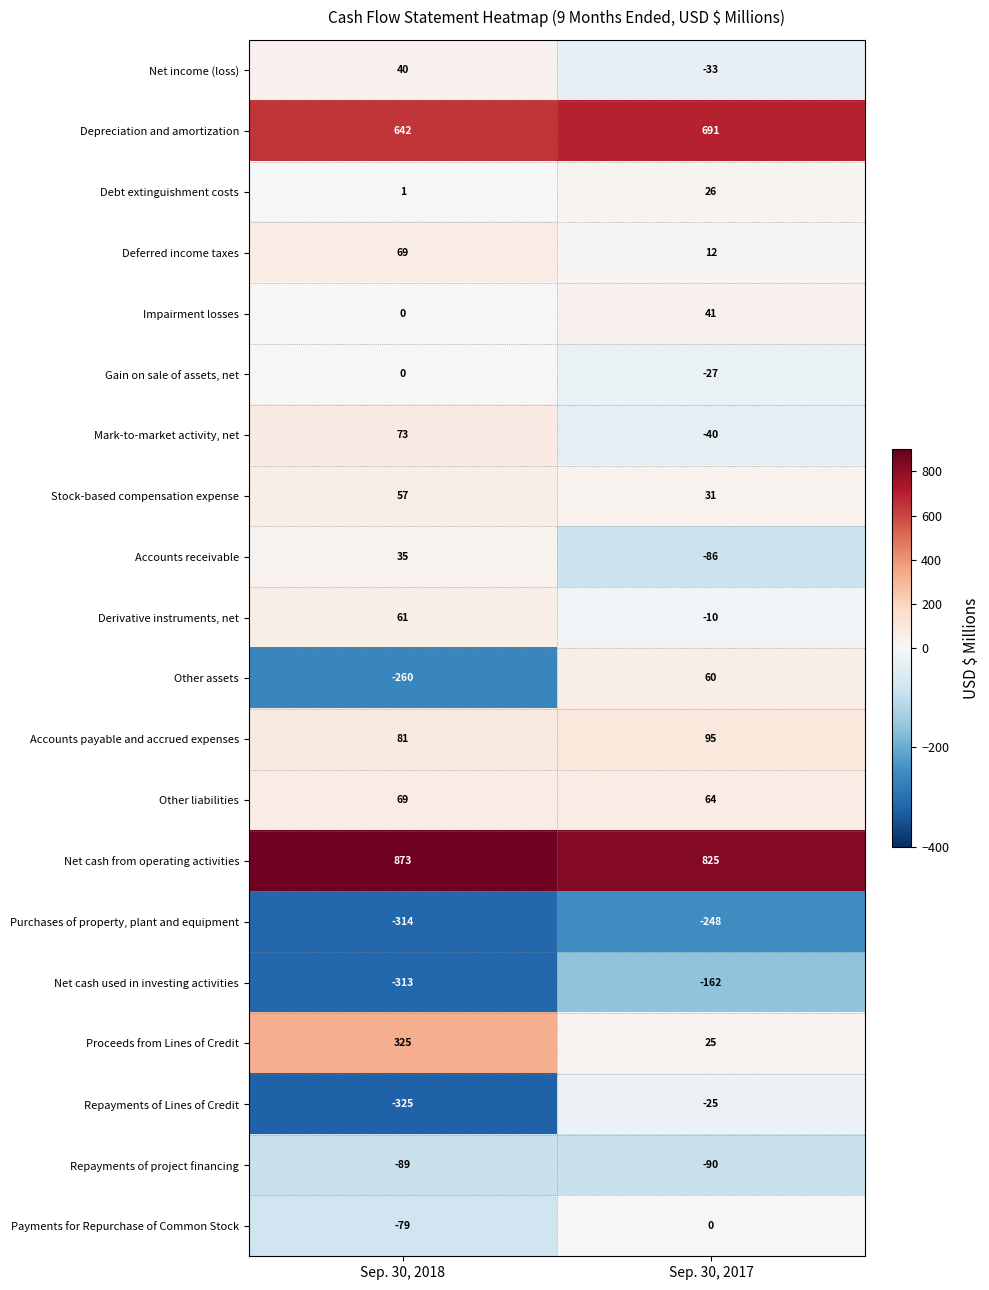

Which series has the widest spread of values?

Other assets